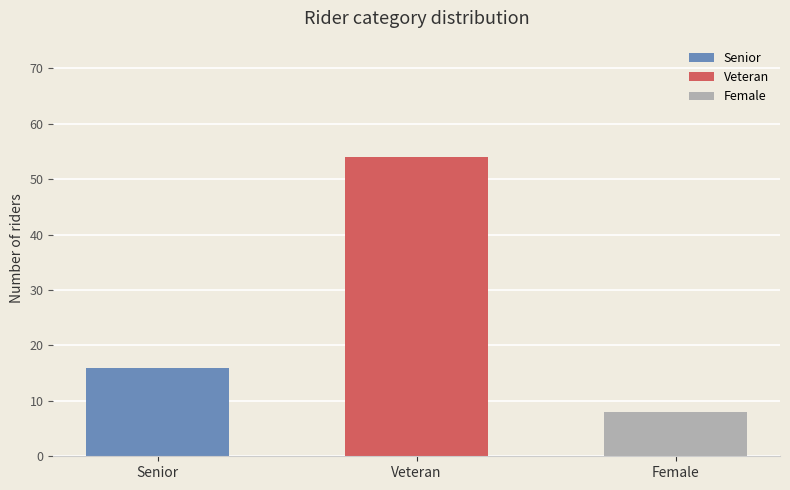

The value at Senior is 26. True or false?

False